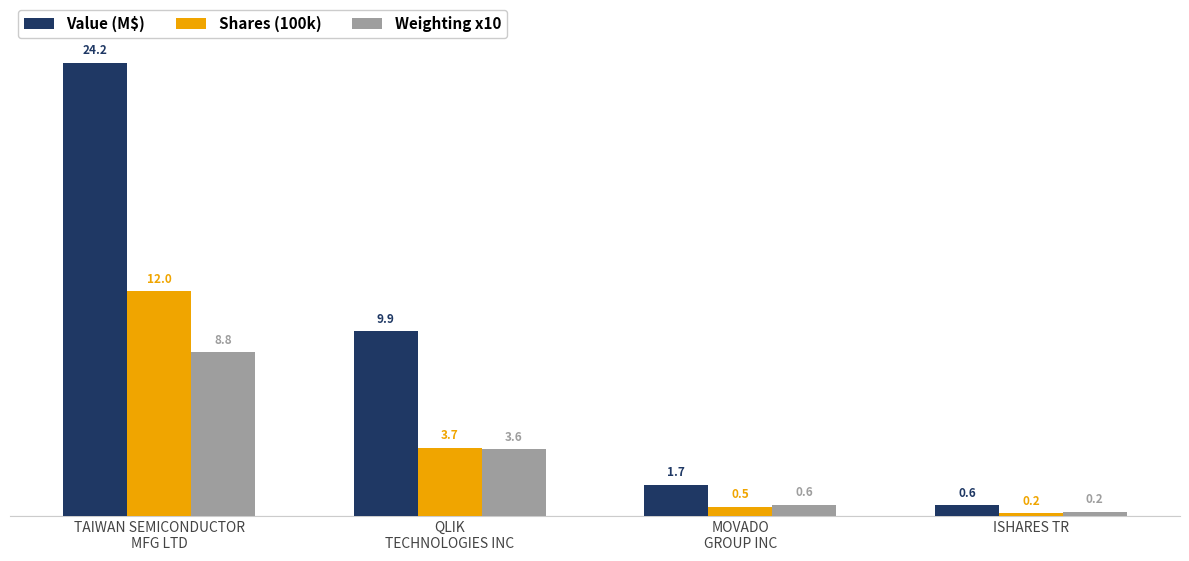

What is the sum of all Shares (100k) values?

16.3